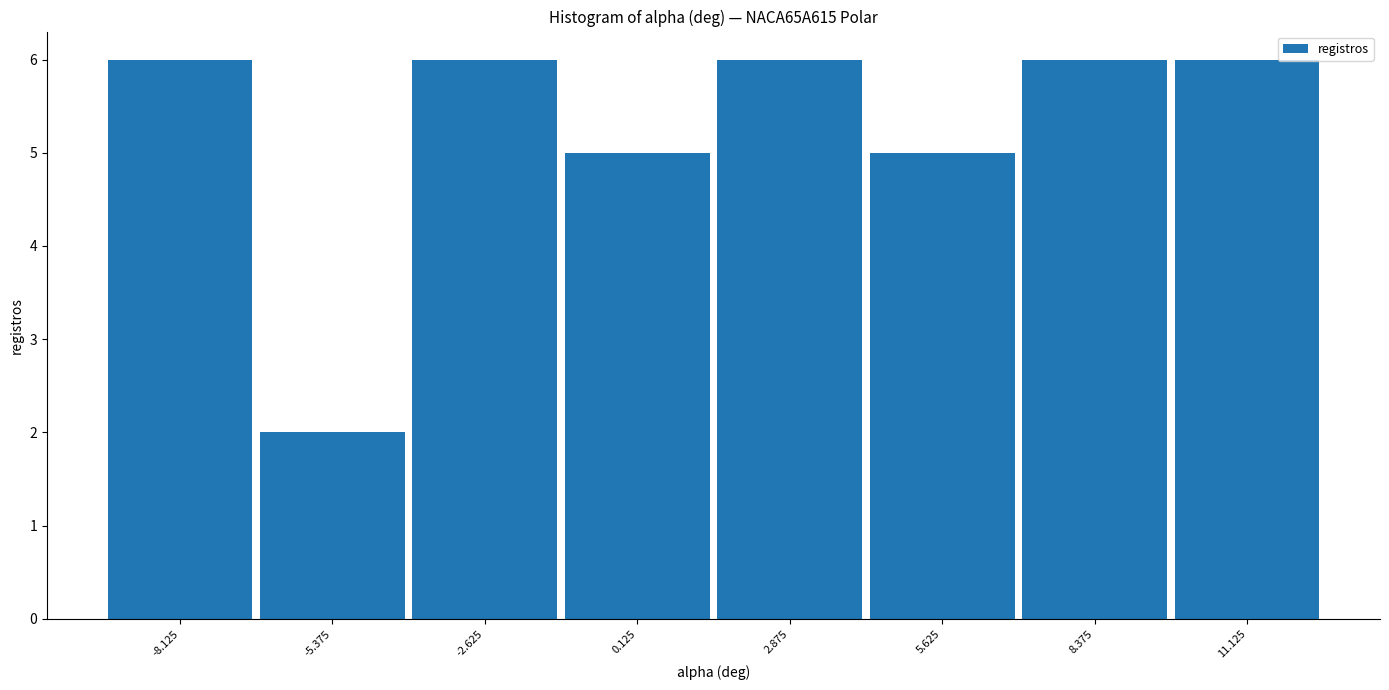

How tall is the bar that spans 4.25 to 7.00 on the x-axis? Neither the bar edges nor the heights are printed on the chart, so give them approximately, as read against the axes.

5